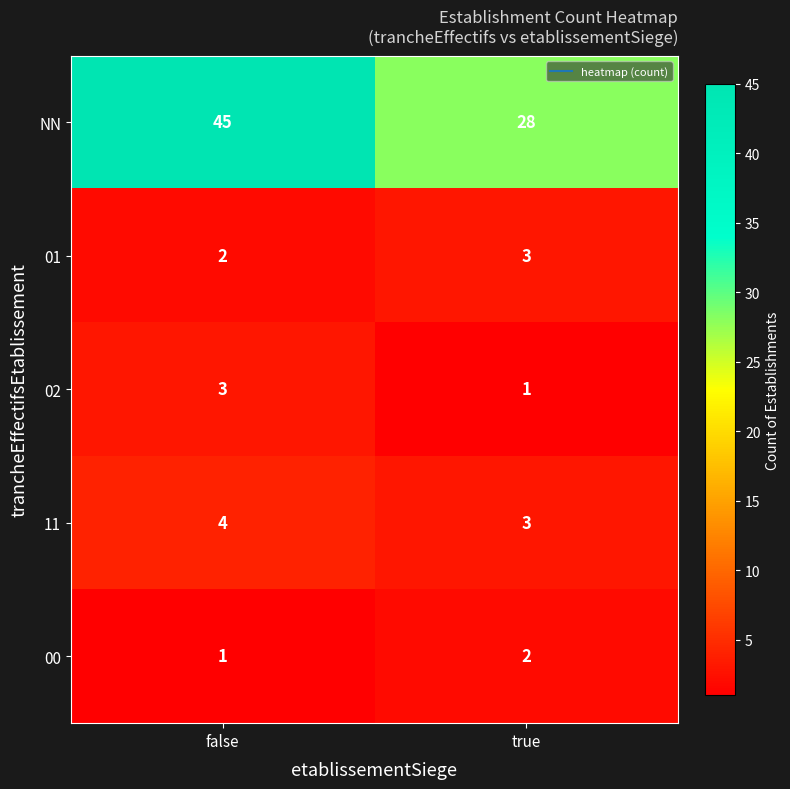

At which category is the sum across all series the highest?

false